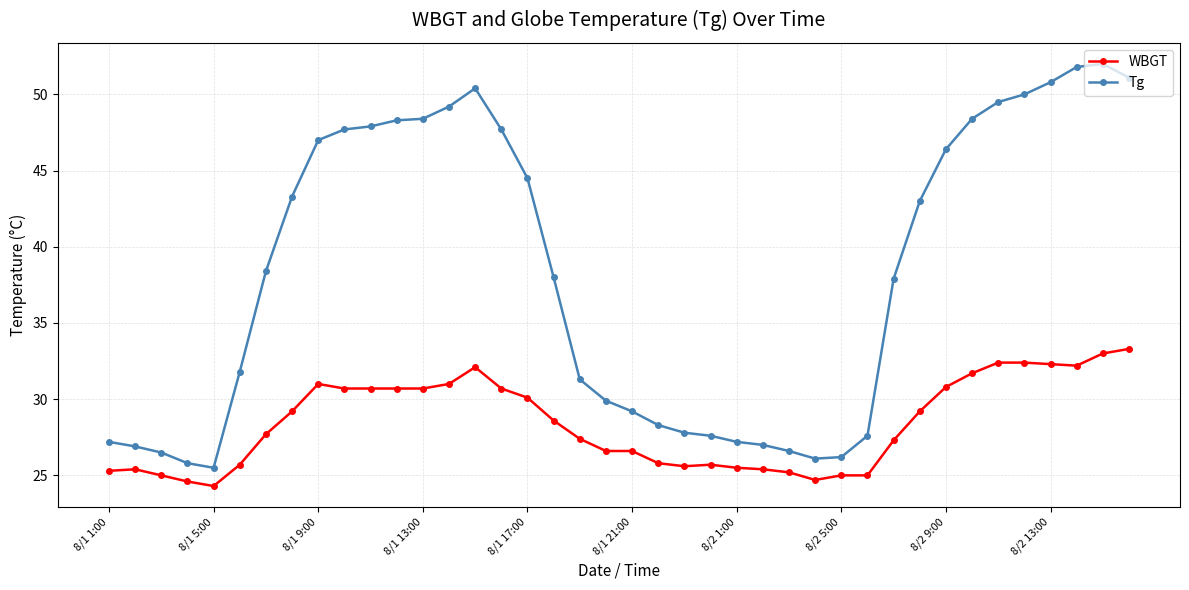

True or false: Tg and WBGT cross at least once.

False